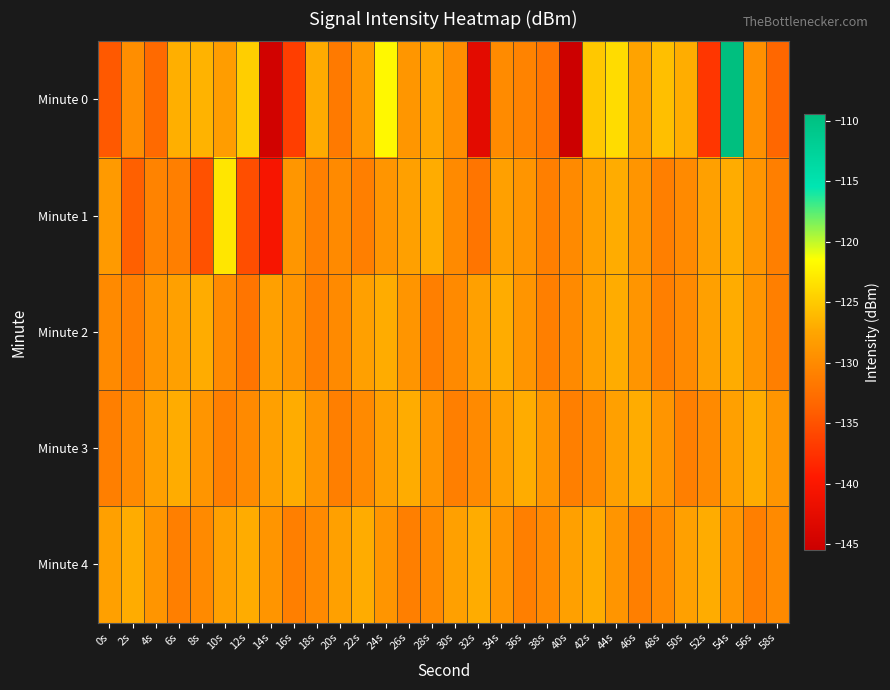

Reading right to left, transcribe all the data shown in this chart.

Minute 0: 58s=-133.4	56s=-129.4	54s=-109.4	52s=-137.2	50s=-126.9	48s=-125.7	46s=-127.7	44s=-123.8	42s=-125.1	40s=-145.5	38s=-132.0	36s=-130.6	34s=-130.0	32s=-142.6	30s=-129.7	28s=-127.5	26s=-128.9	24s=-121.9	22s=-128.5	20s=-131.5	18s=-127.0	16s=-136.6	14s=-144.8	12s=-124.7	10s=-128.2	8s=-126.5	6s=-126.8	4s=-133.0	2s=-129.6	0s=-134.5
Minute 1: 58s=-131.0	56s=-129.0	54s=-127.0	52s=-128.0	50s=-130.0	48s=-131.0	46s=-129.0	44s=-127.0	42s=-128.0	40s=-130.0	38s=-131.0	36s=-129.0	34s=-128.0	32s=-132.0	30s=-130.0	28s=-127.0	26s=-128.0	24s=-129.0	22s=-131.0	20s=-130.0	18s=-130.9	16s=-128.9	14s=-140.4	12s=-135.3	10s=-123.1	8s=-135.1	6s=-131.0	4s=-130.7	2s=-133.9	0s=-128.5
Minute 2: 58s=-131.0	56s=-129.0	54s=-127.0	52s=-128.0	50s=-130.0	48s=-131.0	46s=-129.0	44s=-127.0	42s=-128.0	40s=-130.0	38s=-131.0	36s=-129.0	34s=-127.0	32s=-128.0	30s=-130.0	28s=-131.0	26s=-129.0	24s=-127.0	22s=-128.0	20s=-130.0	18s=-131.0	16s=-129.0	14s=-128.0	12s=-132.0	10s=-130.0	8s=-127.0	6s=-128.0	4s=-129.0	2s=-131.0	0s=-130.0
Minute 3: 58s=-129.0	56s=-127.0	54s=-128.0	52s=-130.0	50s=-131.0	48s=-129.0	46s=-127.0	44s=-128.0	42s=-130.0	40s=-131.0	38s=-129.0	36s=-127.0	34s=-128.0	32s=-130.0	30s=-131.0	28s=-129.0	26s=-127.0	24s=-128.0	22s=-130.0	20s=-131.0	18s=-129.0	16s=-127.0	14s=-128.0	12s=-130.0	10s=-131.0	8s=-129.0	6s=-127.0	4s=-128.0	2s=-130.0	0s=-131.0
Minute 4: 58s=-130.0	56s=-131.0	54s=-129.0	52s=-127.0	50s=-128.0	48s=-130.0	46s=-131.0	44s=-129.0	42s=-127.0	40s=-128.0	38s=-130.0	36s=-131.0	34s=-129.0	32s=-127.0	30s=-128.0	28s=-130.0	26s=-131.0	24s=-129.0	22s=-127.0	20s=-128.0	18s=-130.0	16s=-131.0	14s=-129.0	12s=-127.0	10s=-128.0	8s=-130.0	6s=-131.0	4s=-129.0	2s=-127.0	0s=-128.0